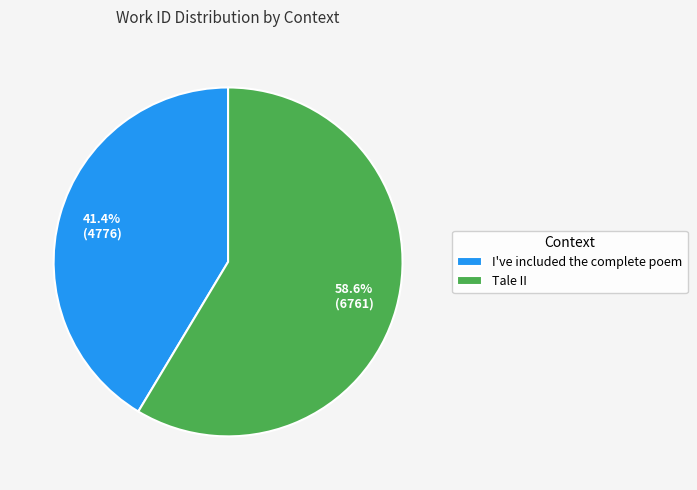

What is the ratio of the value at I've included the complete poem to the value at Tale II?

0.7